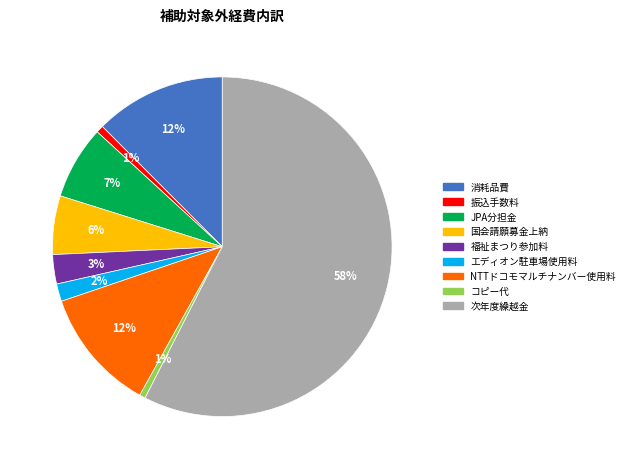

Which has a higher value, 次年度繰越金 or NTTドコモマルチナンバー使用料?

次年度繰越金